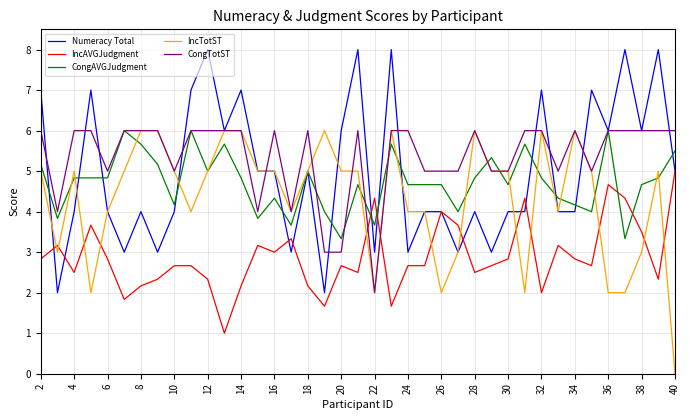

At how many categories does at least one series exceed 3?

39